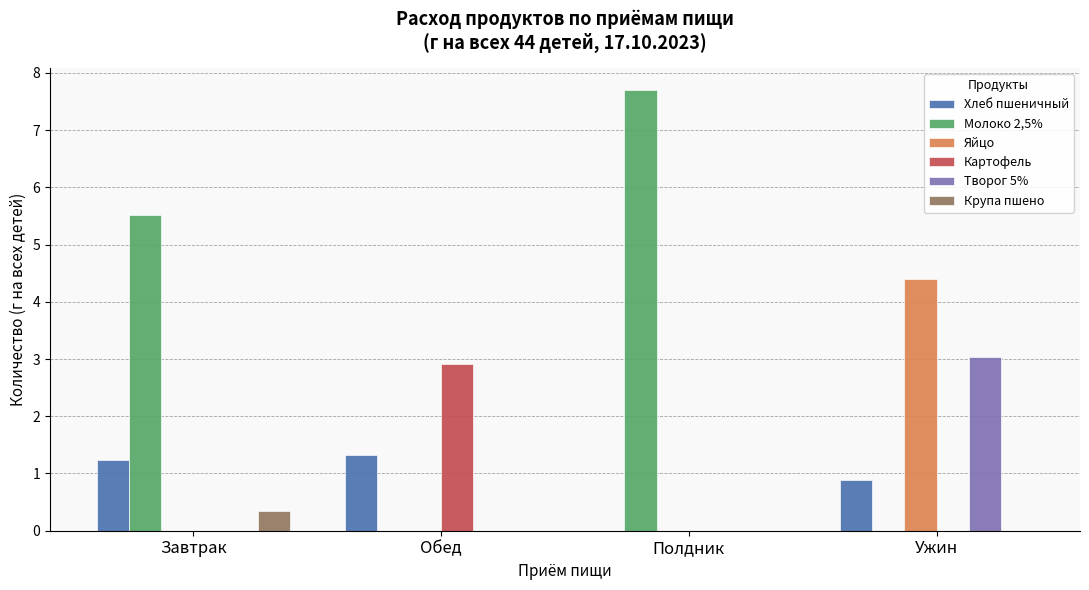

Between Завтрак and Полдник, which series saw the biggest shift?

Молоко 2,5%